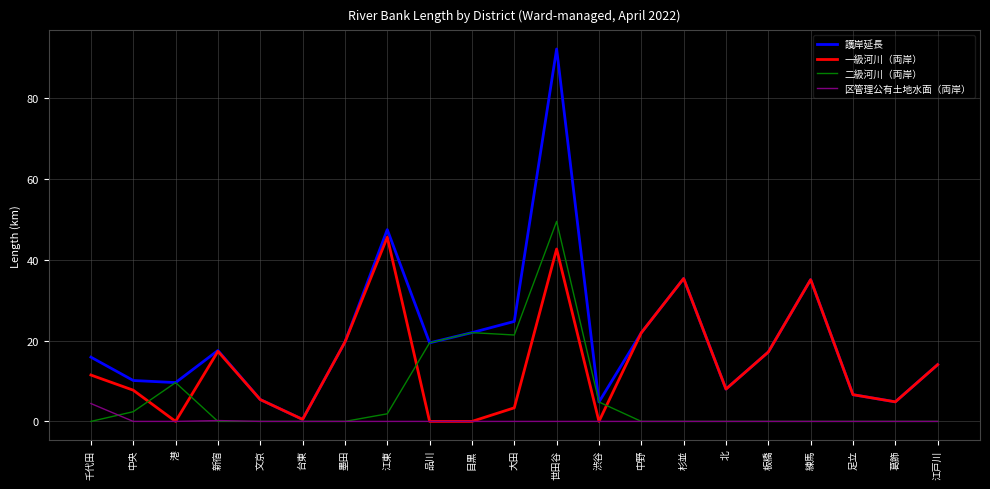

Which series has the largest total across all categories?

護岸延長